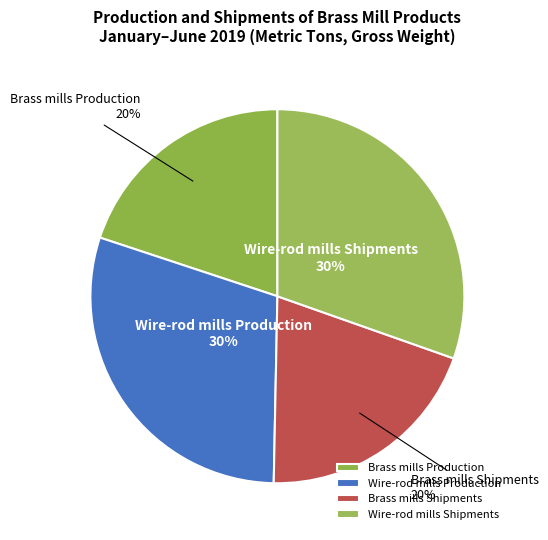

Do Brass mills Production and Brass mills Shipments together represent more than half of the pie?

No